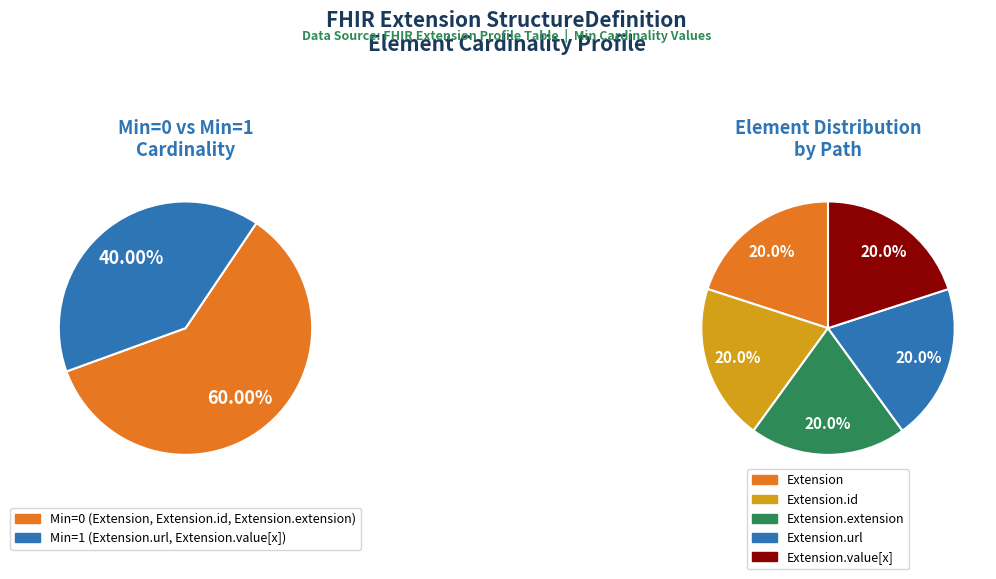

What is the smallest slice in the pie chart?

Extension